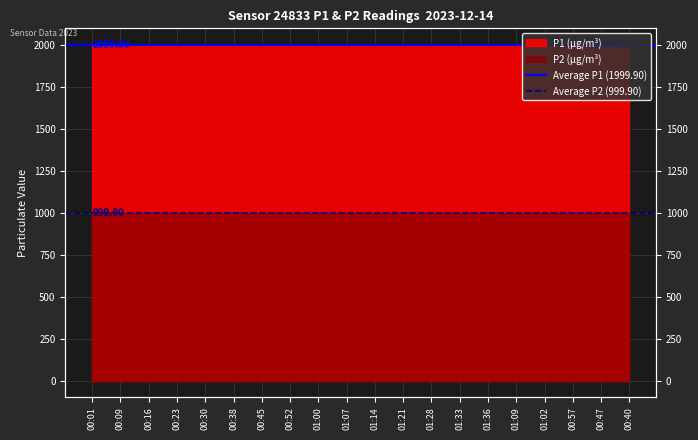

What is the sum of the Average P1 (1999.90) values at 00:09 and 00:01?

3999.8